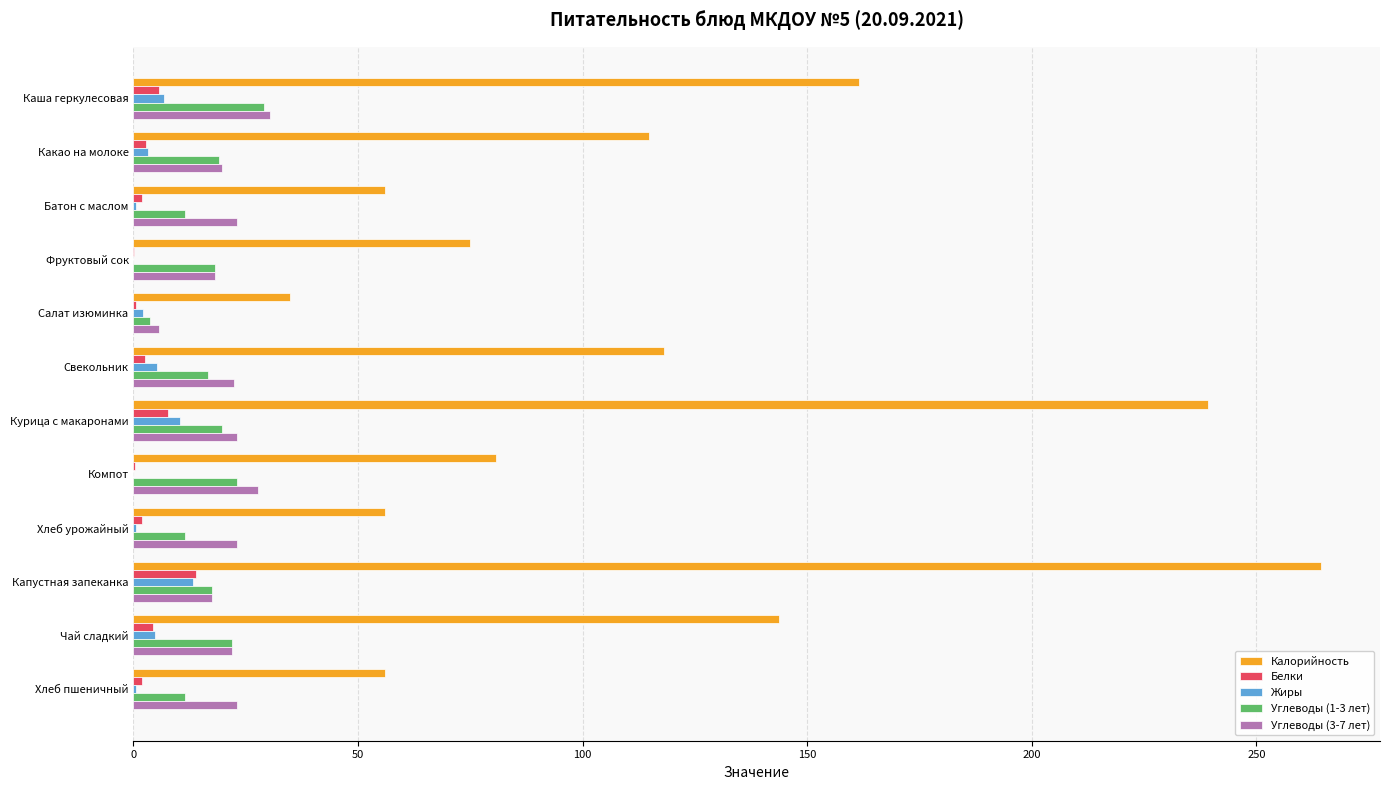

What is the sum of all Жиры values?

47.8